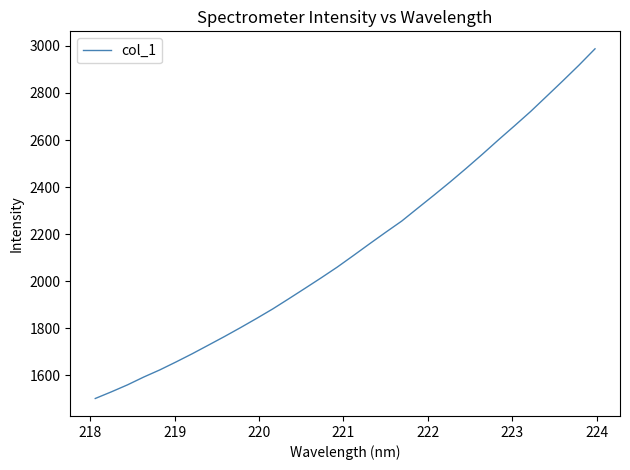

What is the difference between the maximum and minimum values?

1487.0